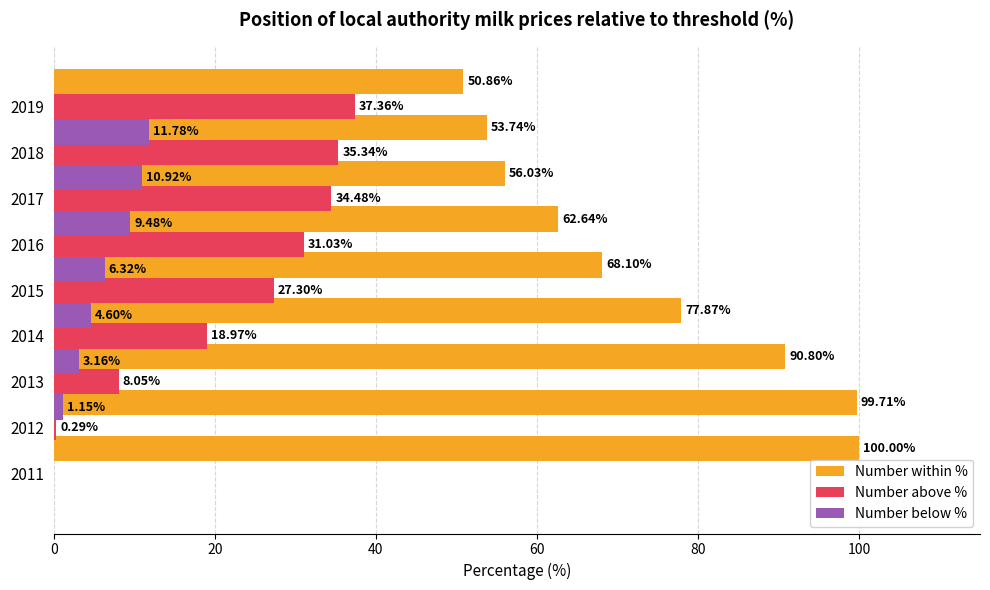

What is the sum of the Number above % values at 2016 and 2013?

39.1